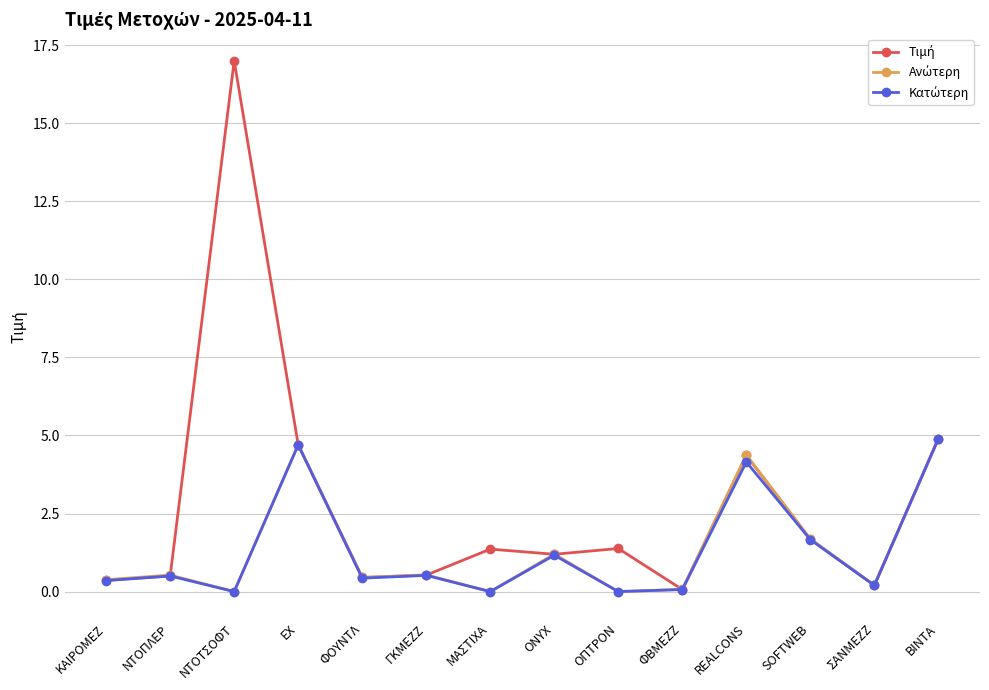

At which category does the chart reach its peak across all series?

ΝΤΟΤΣΟΦΤ